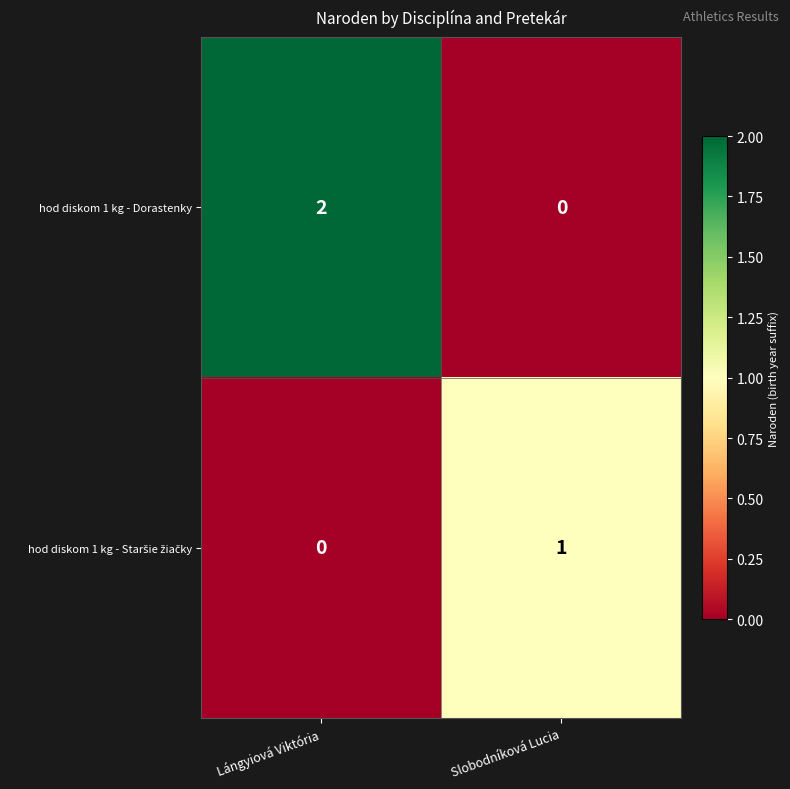

Which series has the largest range (max minus min)?

hod diskom 1 kg - Dorastenky